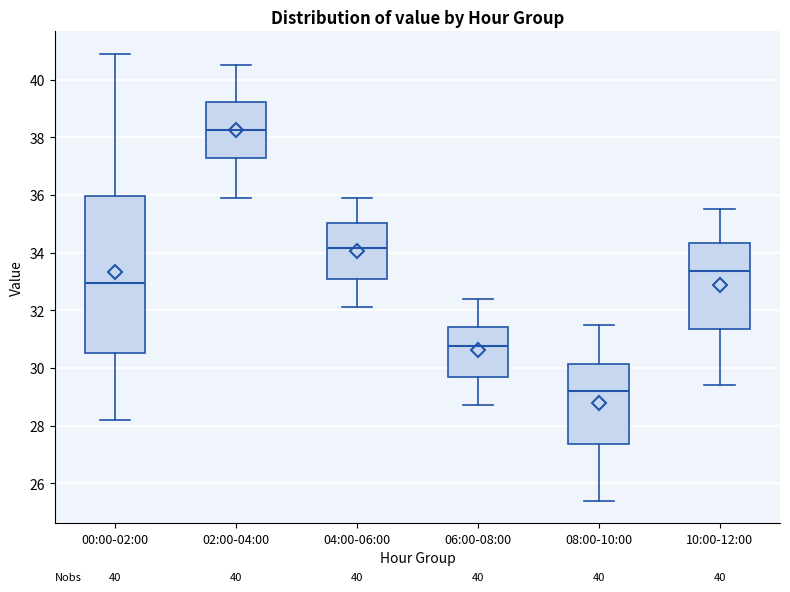

Reading left to right, transcribe this box plot: for each box, give where its median line is, the range the box spans, and where its two whiskers end, as read against the y-axis. The values are not printed on the chart, so give them approximately, as read against the axis.

00:00-02:00: median 33.0, box 30.6 to 36.0, whiskers 28.2 to 41.0
02:00-04:00: median 38.2, box 37.2 to 39.2, whiskers 36.0 to 40.6
04:00-06:00: median 34.2, box 33.0 to 35.0, whiskers 32.2 to 36.0
06:00-08:00: median 30.8, box 29.6 to 31.4, whiskers 28.8 to 32.4
08:00-10:00: median 29.2, box 27.4 to 30.2, whiskers 25.4 to 31.6
10:00-12:00: median 33.4, box 31.4 to 34.4, whiskers 29.4 to 35.6